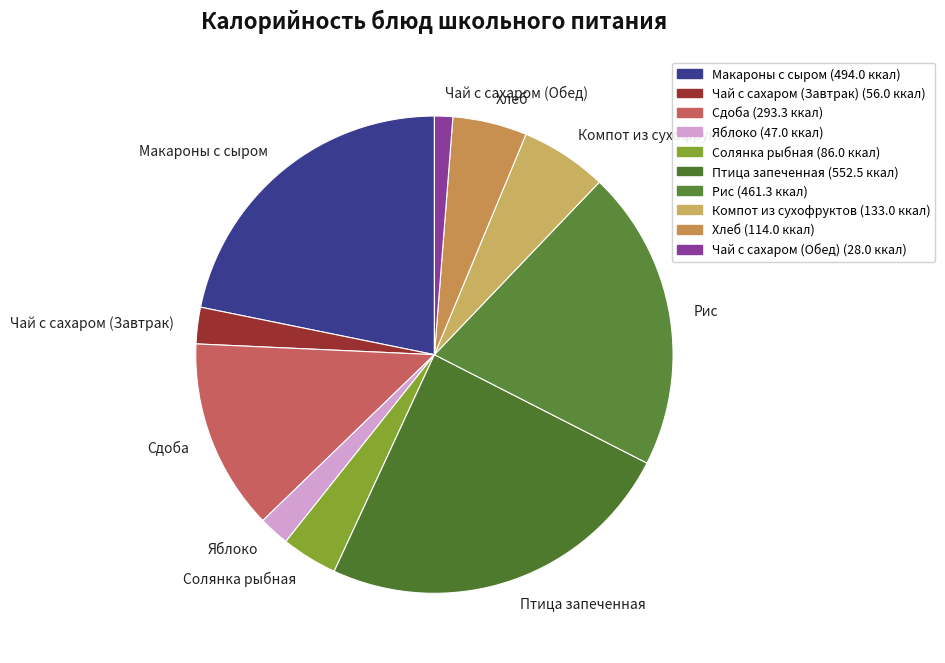

Which category has the biggest portion of the pie?

Птица запеченная